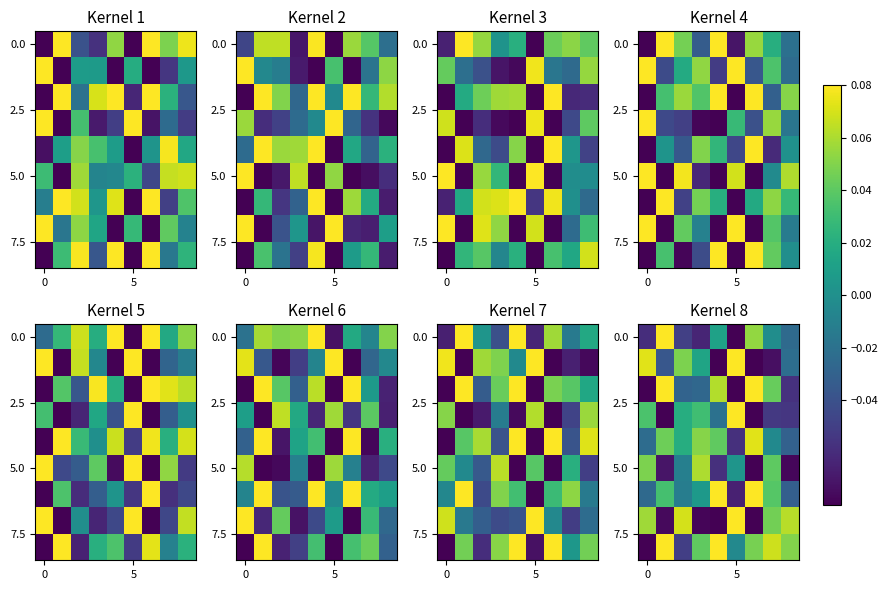

Between 4 and 7, which is larger?

4